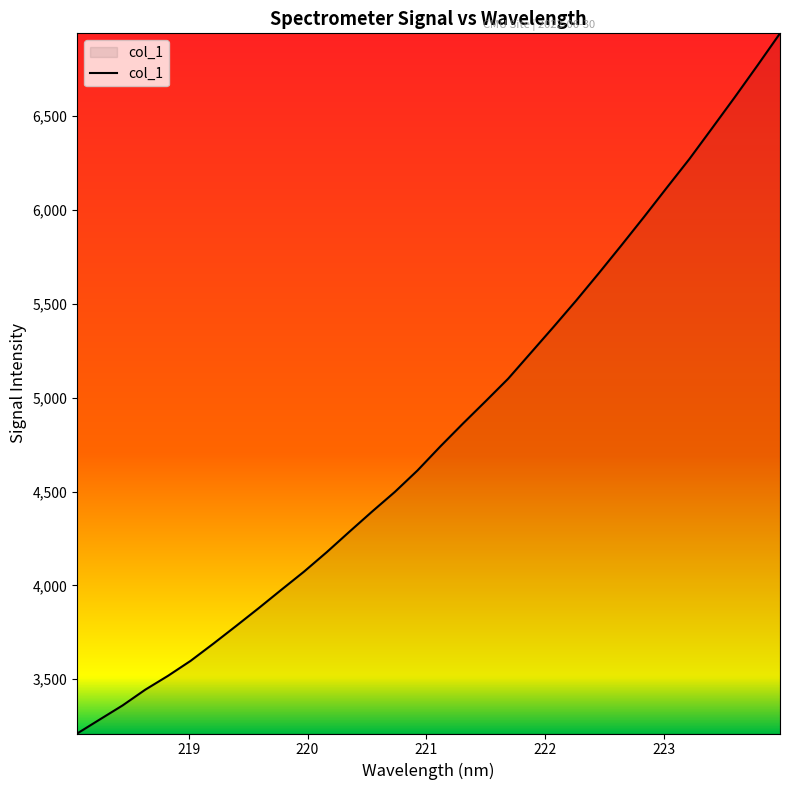

What is the difference between the maximum and minimum values?

3729.9